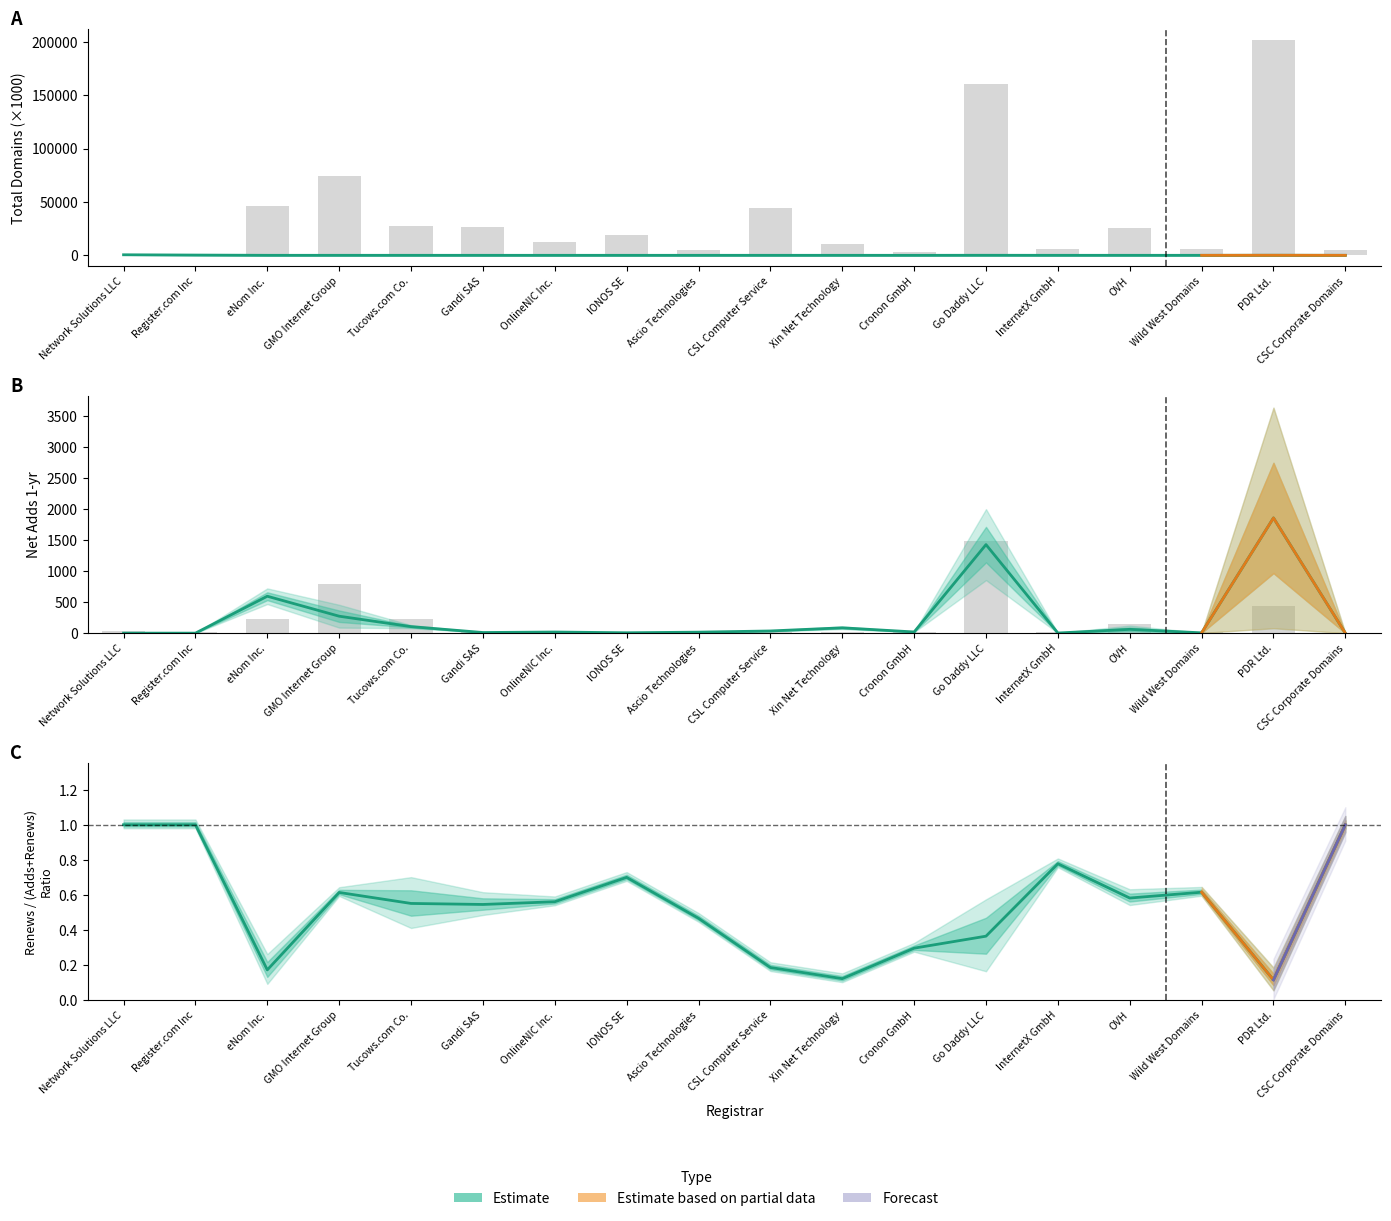

At which category does the chart reach its minimum across all series?

Network Solutions LLC